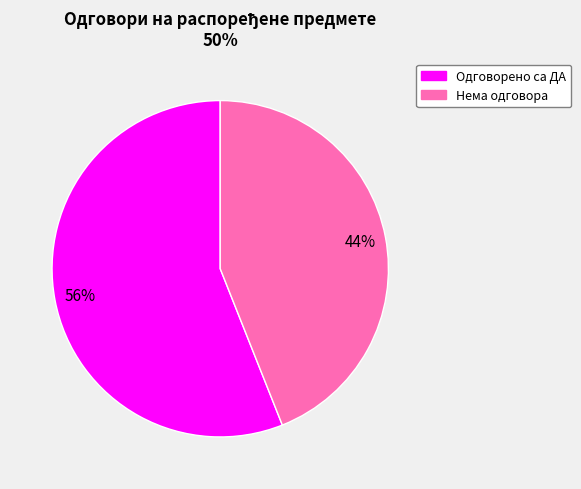

To the nearest percent, what is the average slice percentage?

50%